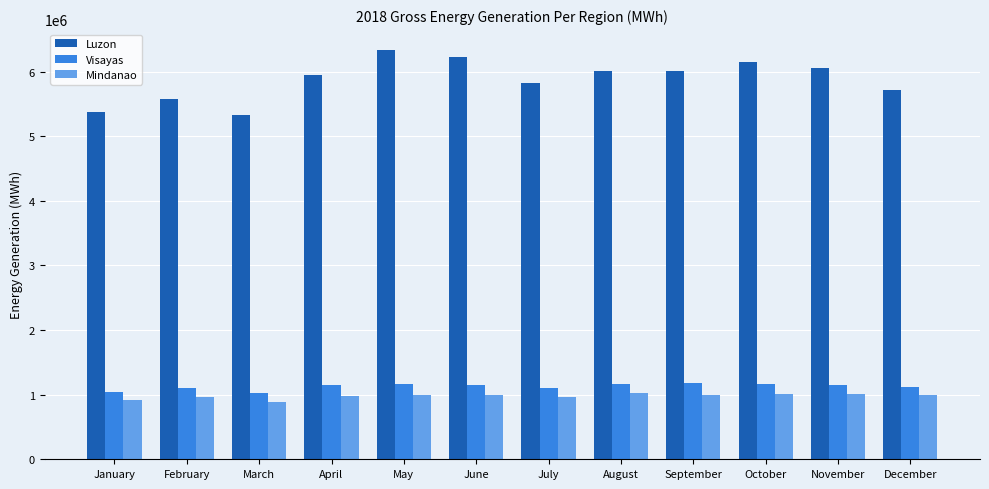

Which series has the largest total across all categories?

Luzon